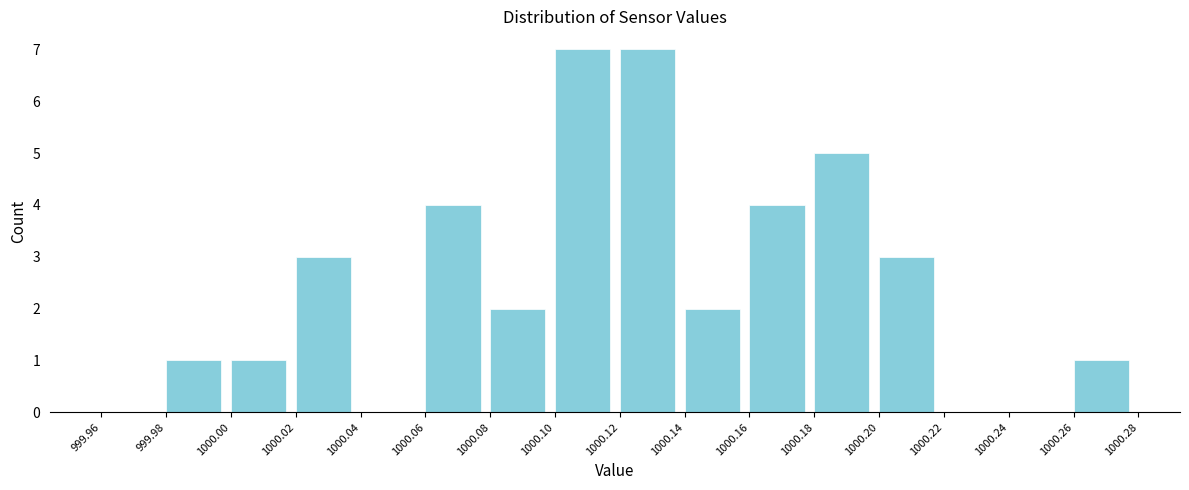

Reading left to right, transcribe this chart: for each bar, give the range it covers on the x-axis and its height. The values are not printed on the chart, so give them approximately, as read against the axis.

999.96 to 999.98: 0
999.98 to 1000.00: 1
1000.00 to 1000.02: 1
1000.02 to 1000.04: 3
1000.04 to 1000.06: 0
1000.06 to 1000.08: 4
1000.08 to 1000.10: 2
1000.10 to 1000.12: 7
1000.12 to 1000.14: 7
1000.14 to 1000.16: 2
1000.16 to 1000.18: 4
1000.18 to 1000.20: 5
1000.20 to 1000.22: 3
1000.22 to 1000.24: 0
1000.24 to 1000.26: 0
1000.26 to 1000.28: 1